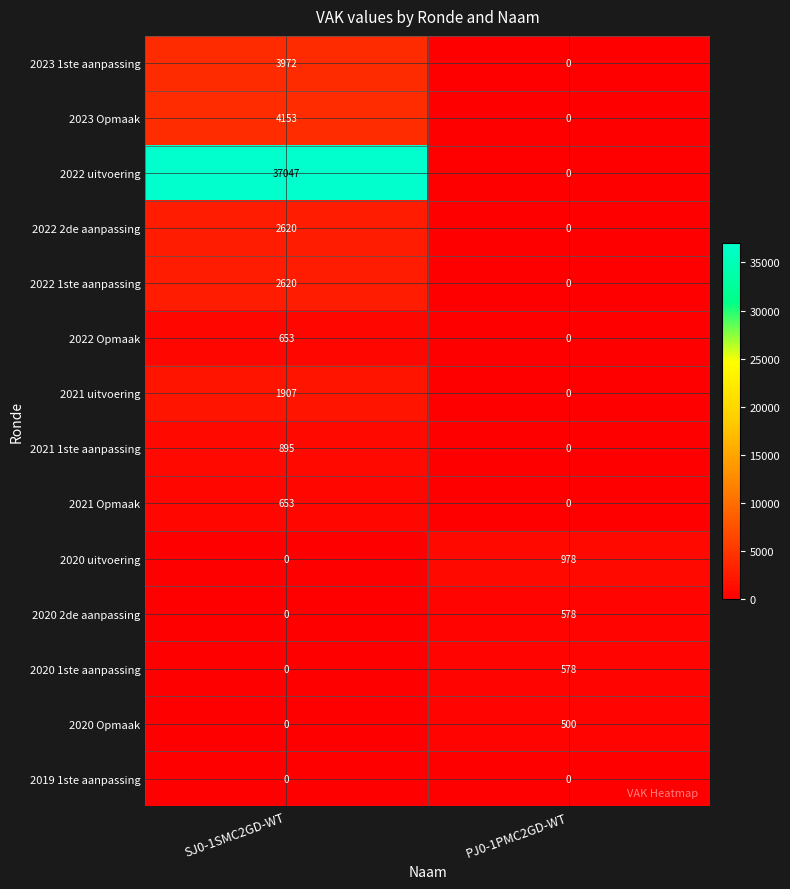

Is it true that 2022 2de aanpassing equals -1202 at PJ0-1PMC2GD-WT?

False